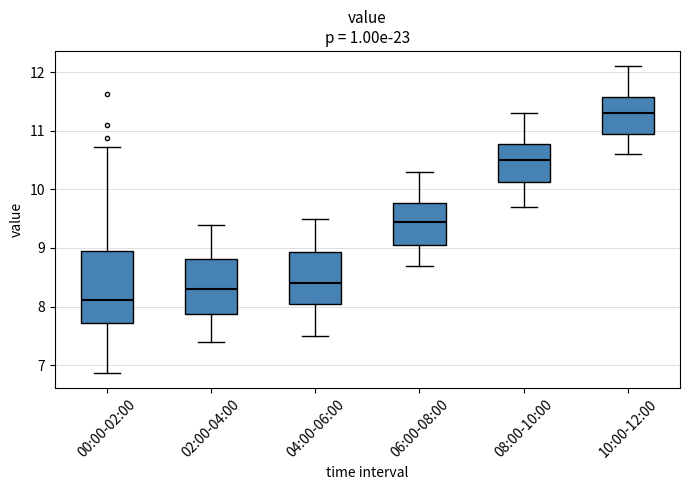

Comparing the boxes themselves (not the whiskers), which one is the tallest?

00:00-02:00